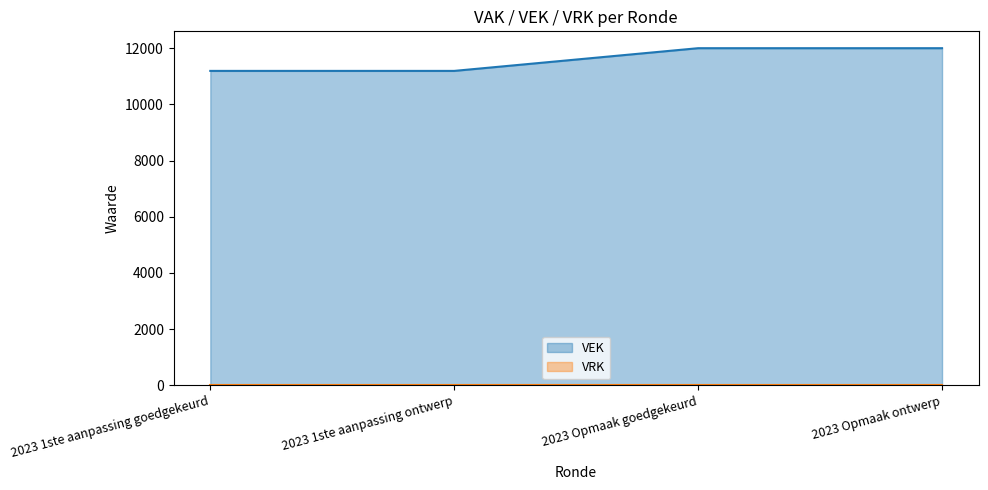

How many lines are shown in the chart?

2